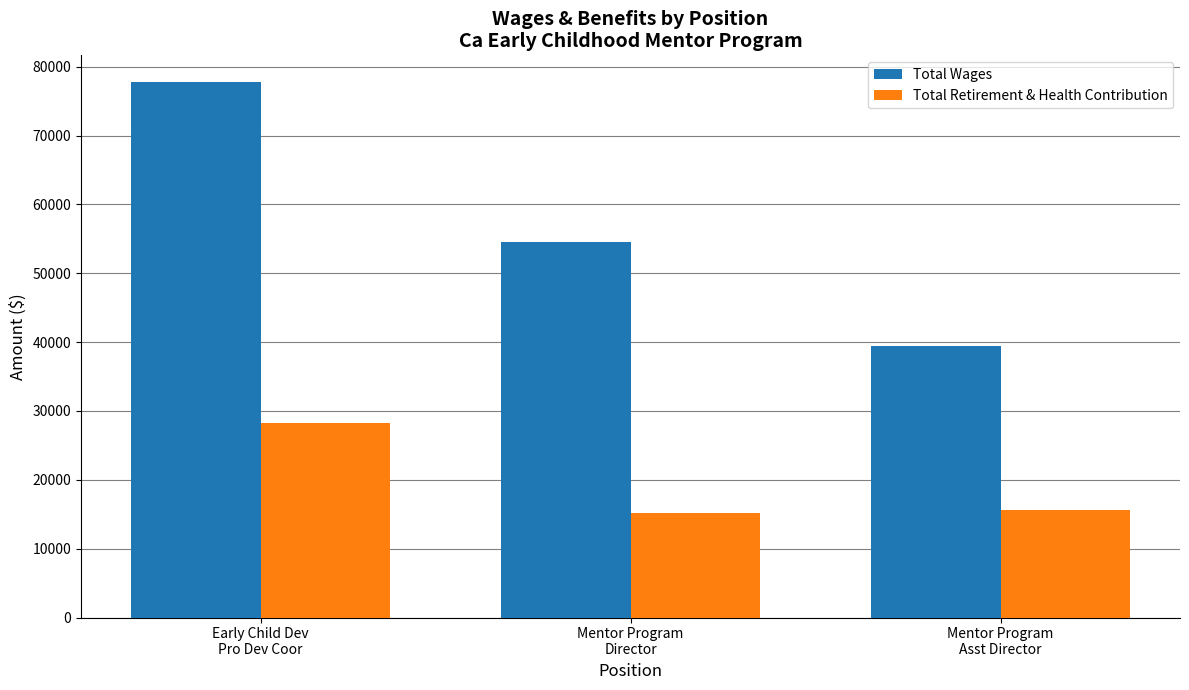

What is the label of the 3rd bar from the left?

Mentor Program
Asst Director